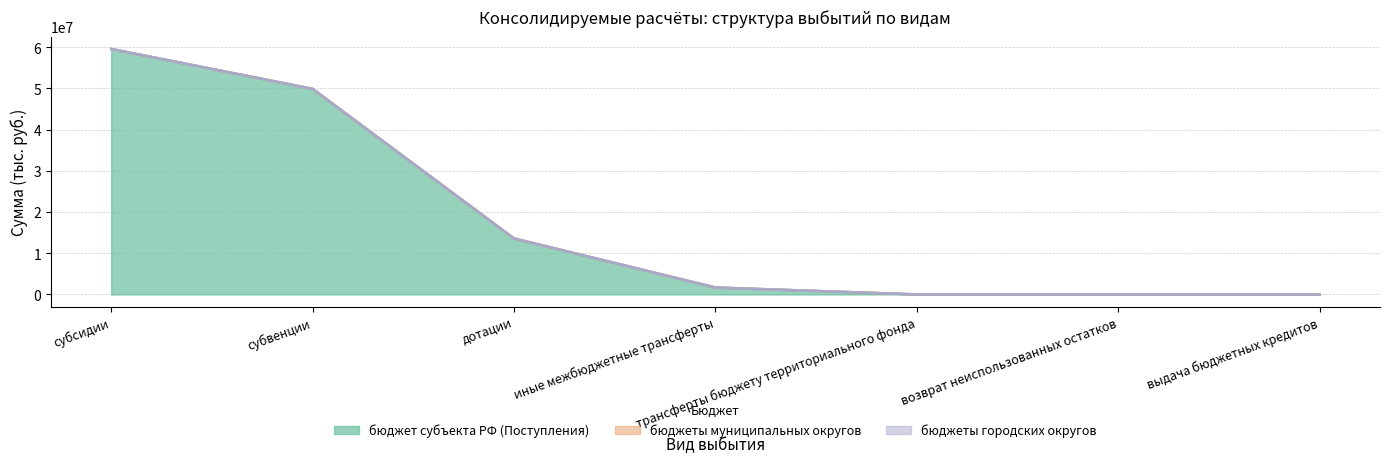

What is the difference between the бюджеты муниципальных округов values at субвенции and дотации?

43044.6